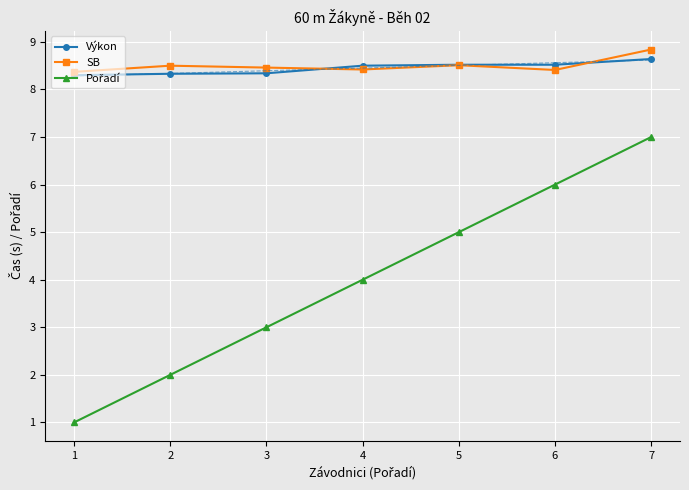

Rank the series by their maximum value, from highest to lowest.

SB, Výkon, Pořadí